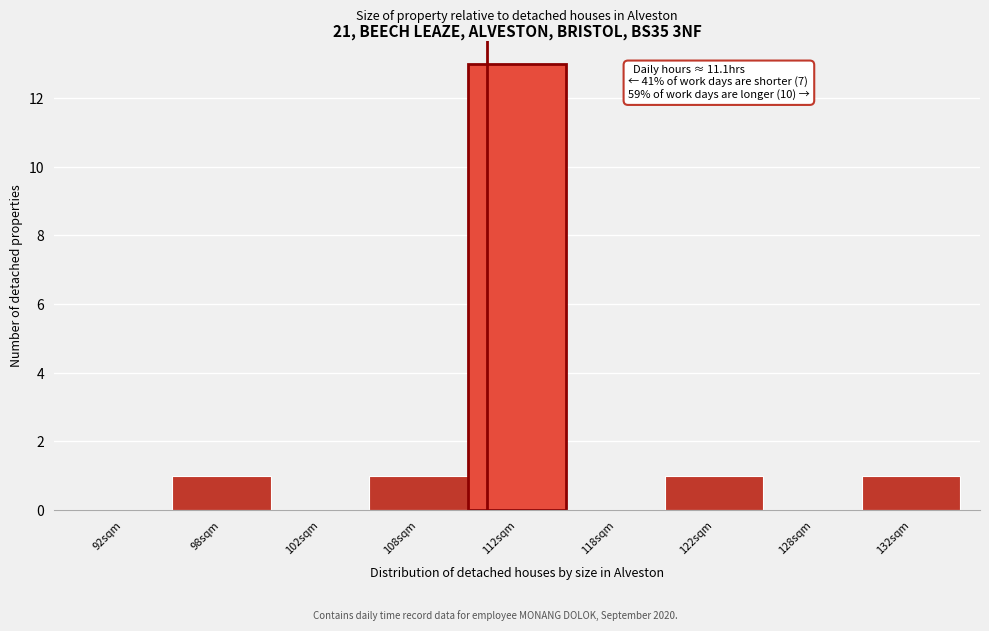

Reading left to right, extract all data points from this chart.

92sqm=0	98sqm=1	102sqm=0	108sqm=1	112sqm=13	118sqm=0	122sqm=1	128sqm=0	132sqm=1